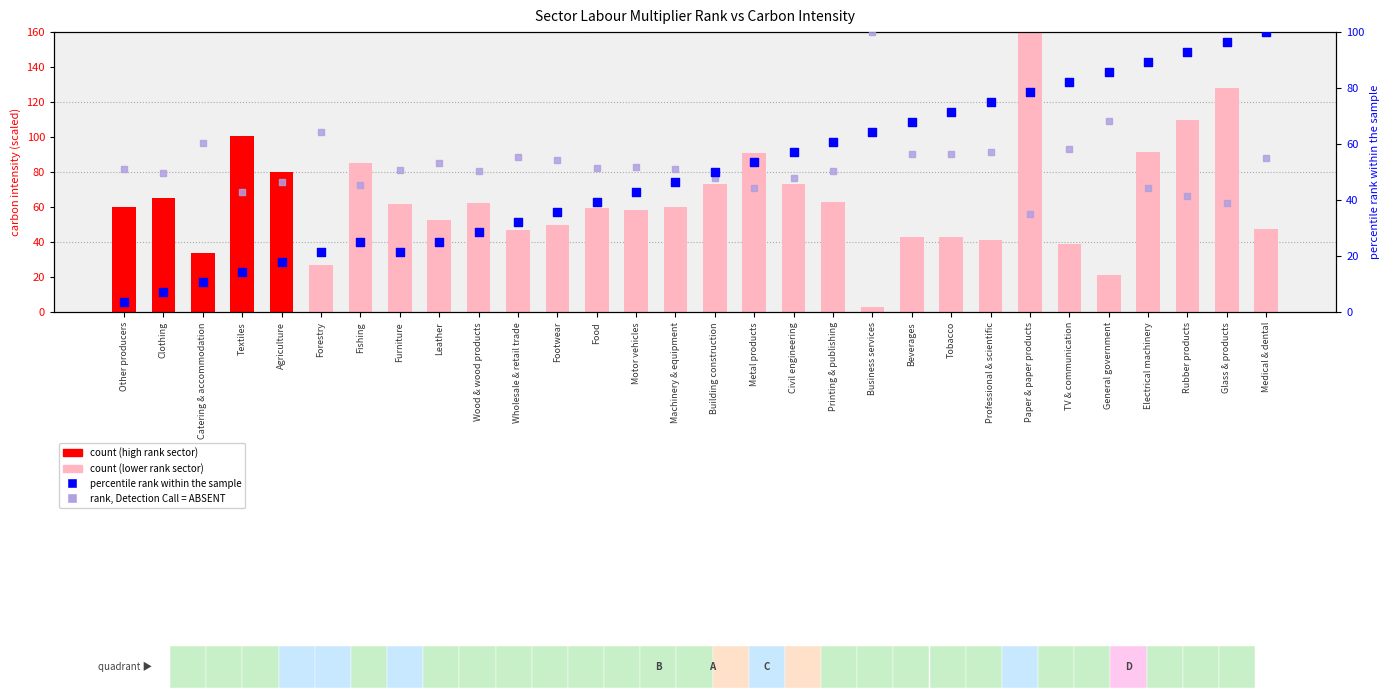

At how many categories does at least one series exceed 71?

16